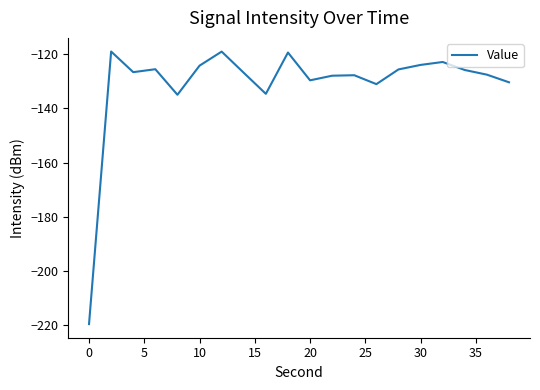

What is the smallest value displayed?

-219.7